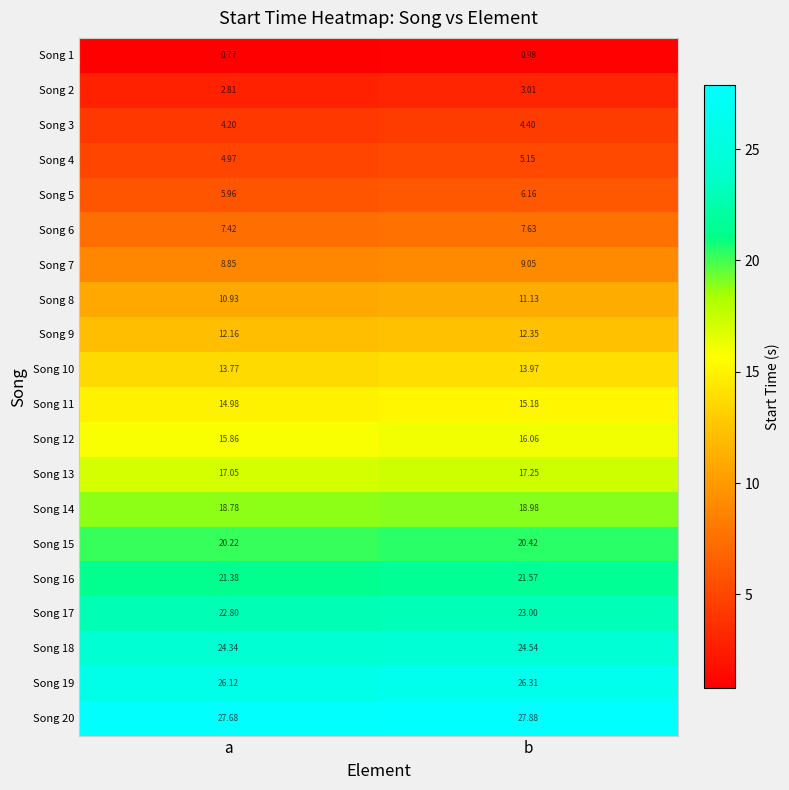

At which category is the sum across all series the highest?

b